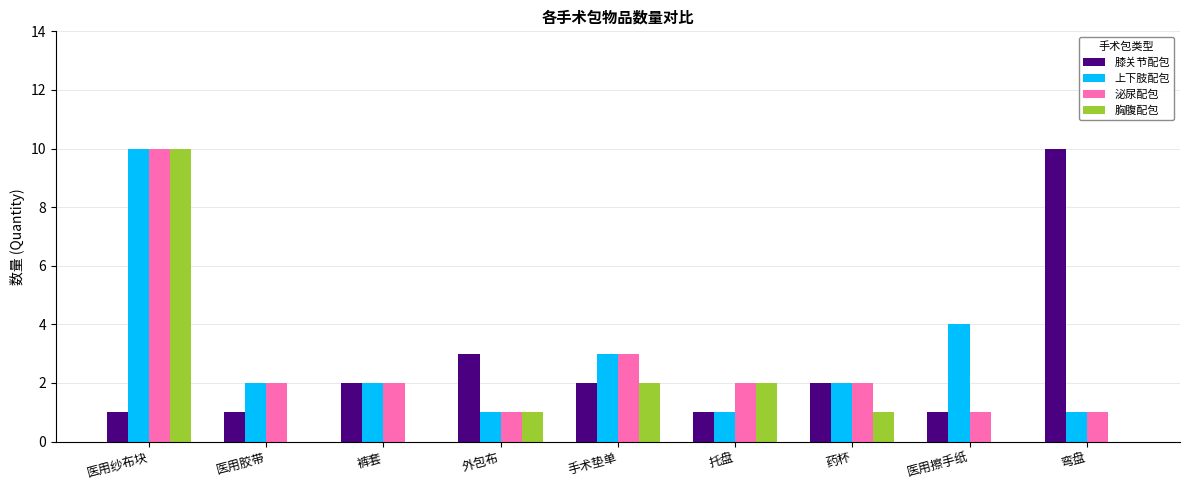

What is the sum of the 泌尿配包 values at 裤套 and 弯盘?

3